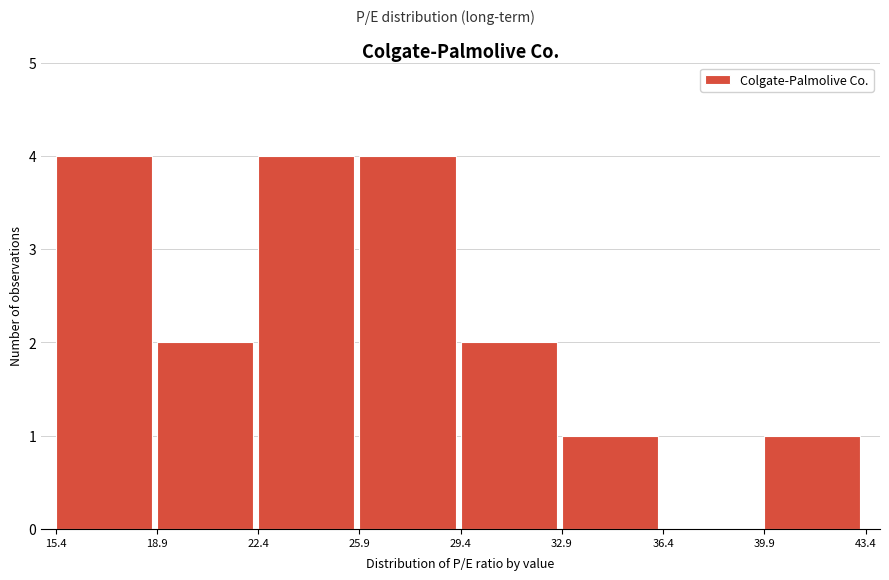

Reading left to right, transcribe this chart: for each bar, give the range it covers on the x-axis and its height. The values are not printed on the chart, so give them approximately, as read against the axis.

15.4 to 18.9: 4
18.9 to 22.4: 2
22.4 to 25.9: 4
25.9 to 29.4: 4
29.4 to 32.9: 2
32.9 to 36.4: 1
36.4 to 39.9: 0
39.9 to 43.4: 1